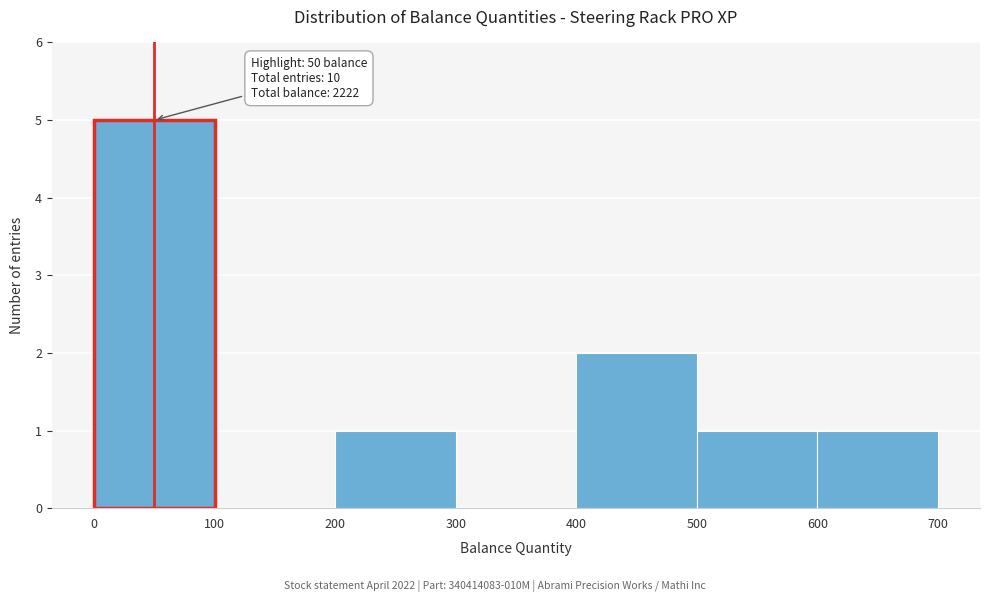

Which range on the x-axis has the tallest bar?

0 to 100